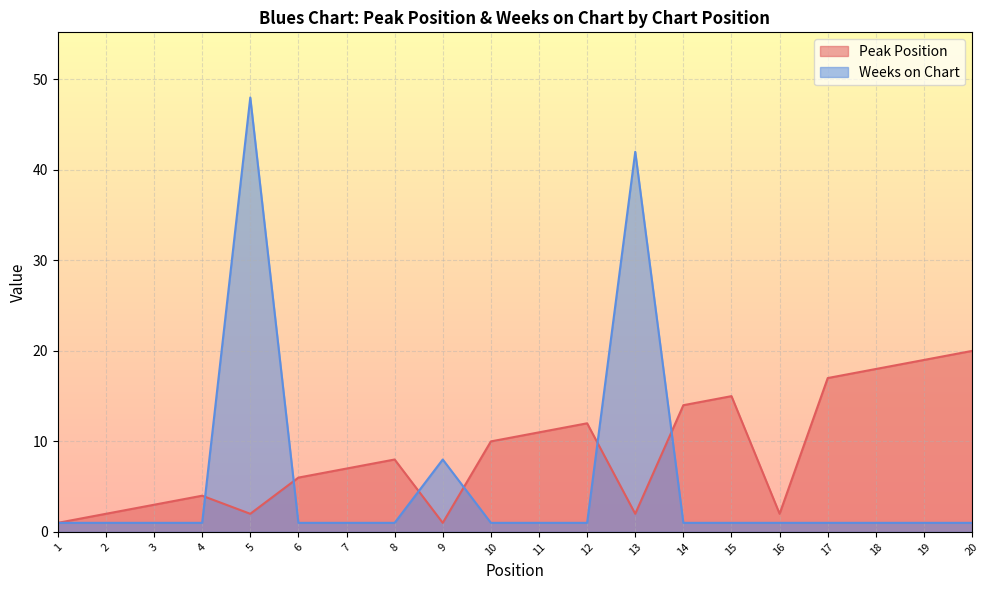

What is the sum of the Peak Position values at 5 and 13?

4